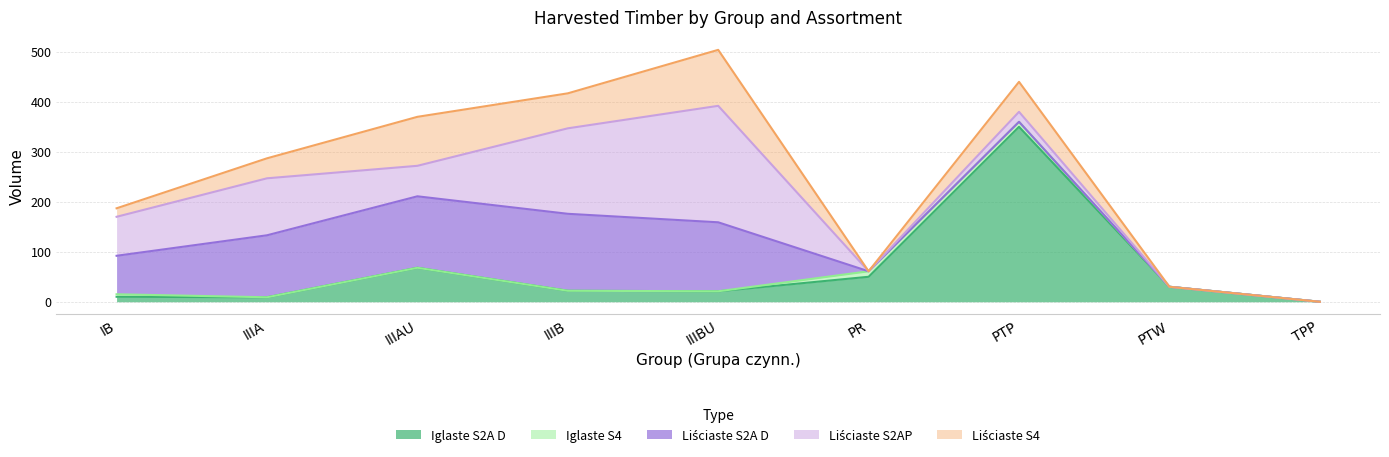

How many values in Liściaste S2A D are above zero?

5